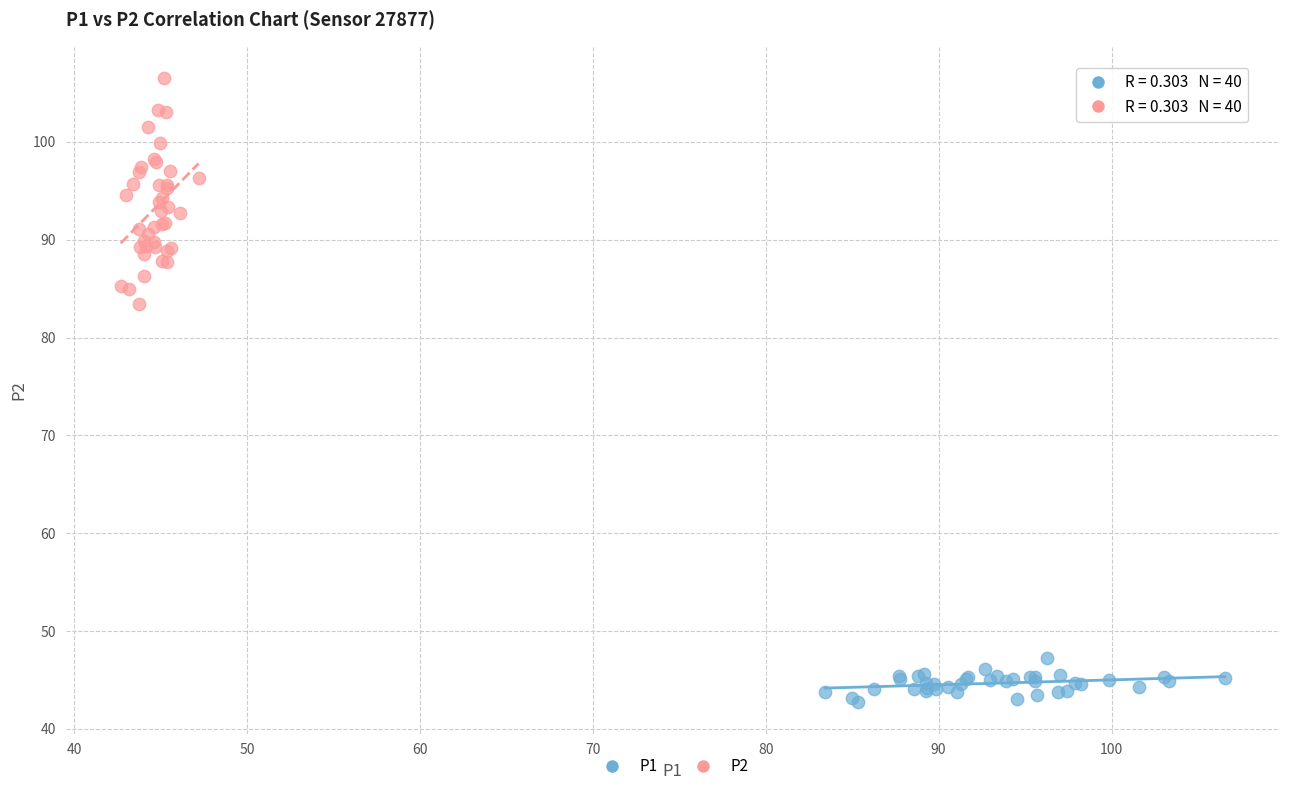

Which series reaches the minimum Y coordinate?

P1